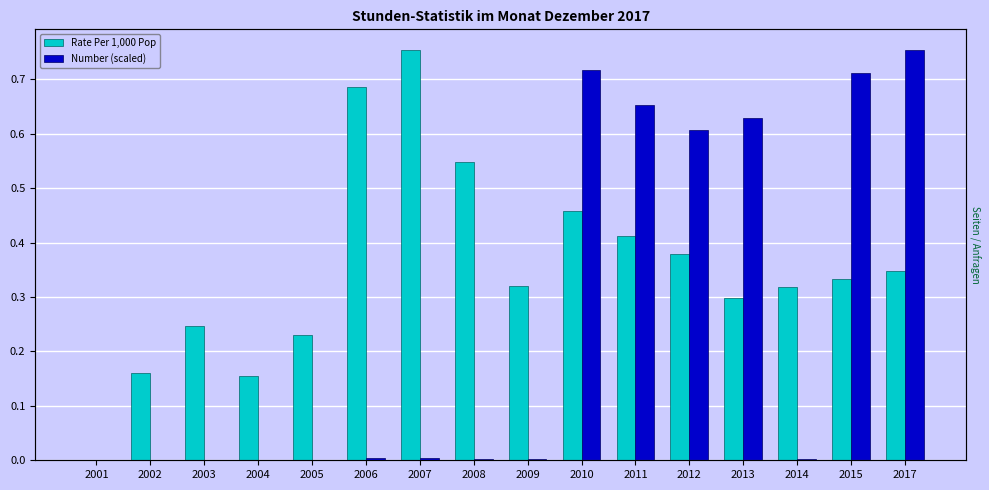

How many positive values does the Number (scaled) series have?

15